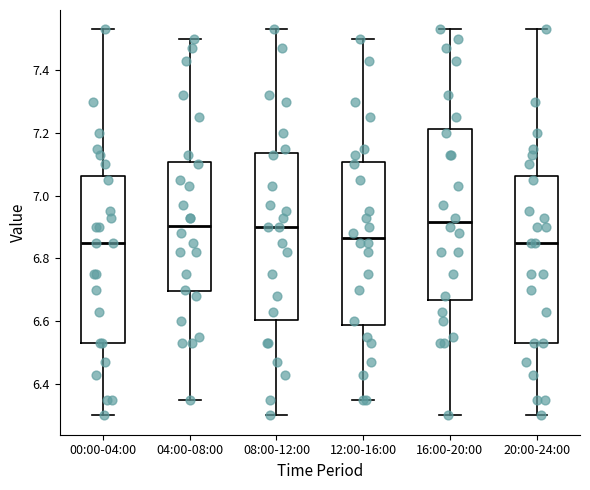

Where is the lower edge of the box for 20:00-24:00 on the y-axis? The values are not printed on the chart, so give them approximately, as read against the axis.

6.54